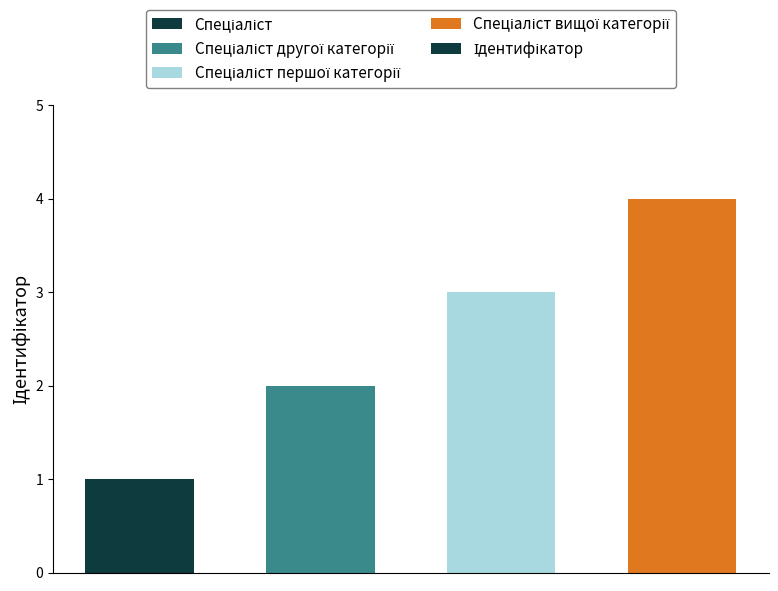

Count the number of categories in the chart.

4